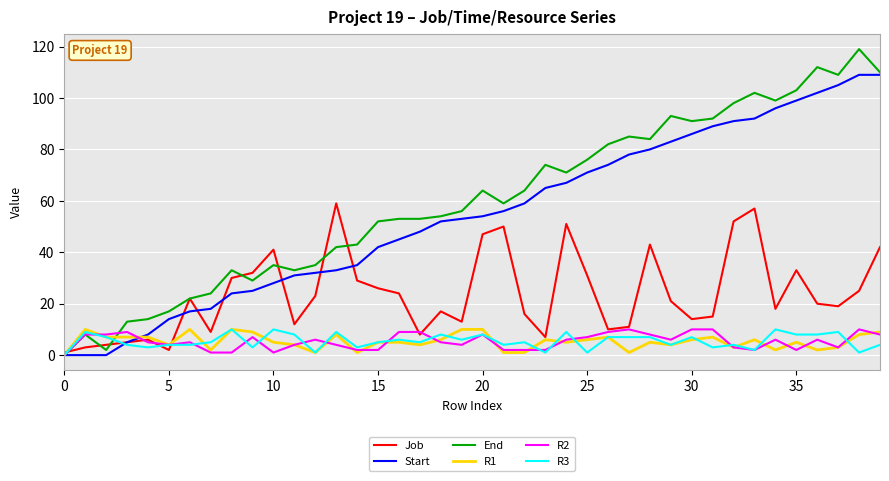

Does the chart display data point markers on the line(s)?

No